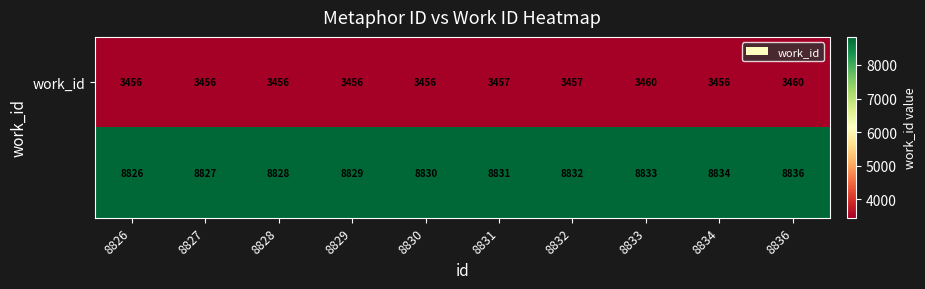

What is the smallest value displayed?

3456